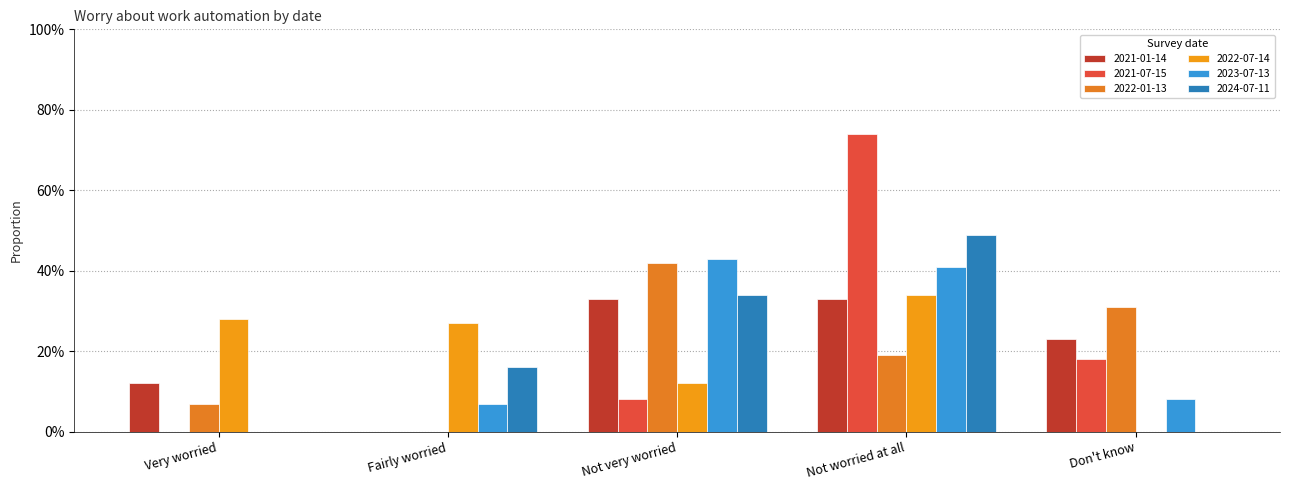

Reading right to left, what are all the values shown in this chart?

2021-01-14: 0.2	0.3	0.3	0.0	0.1
2021-07-15: 0.2	0.7	0.1	0.0	0.0
2022-01-13: 0.3	0.2	0.4	0.0	0.1
2022-07-14: 0.0	0.3	0.1	0.3	0.3
2023-07-13: 0.1	0.4	0.4	0.1	0.0
2024-07-11: 0.0	0.5	0.3	0.2	0.0